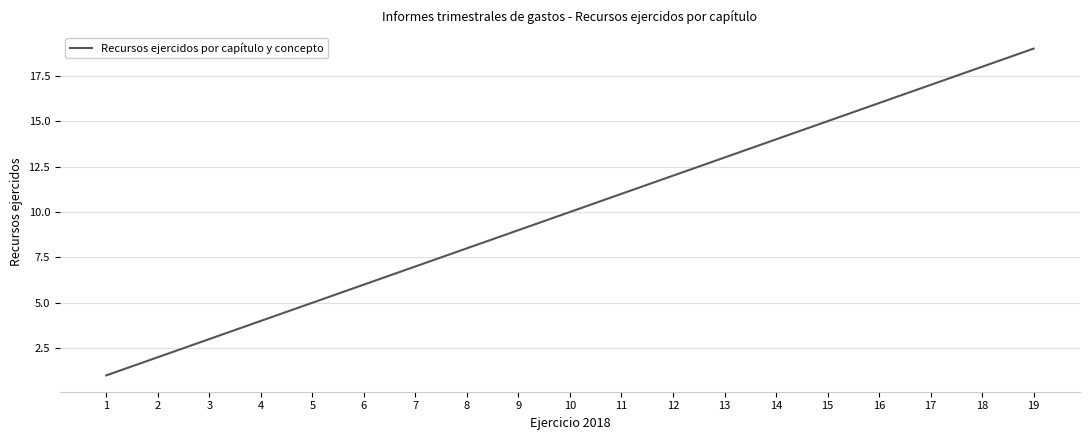

Rank the categories by value from highest to lowest.

19, 18, 17, 16, 15, 14, 13, 12, 11, 10, 9, 8, 7, 6, 5, 4, 3, 2, 1